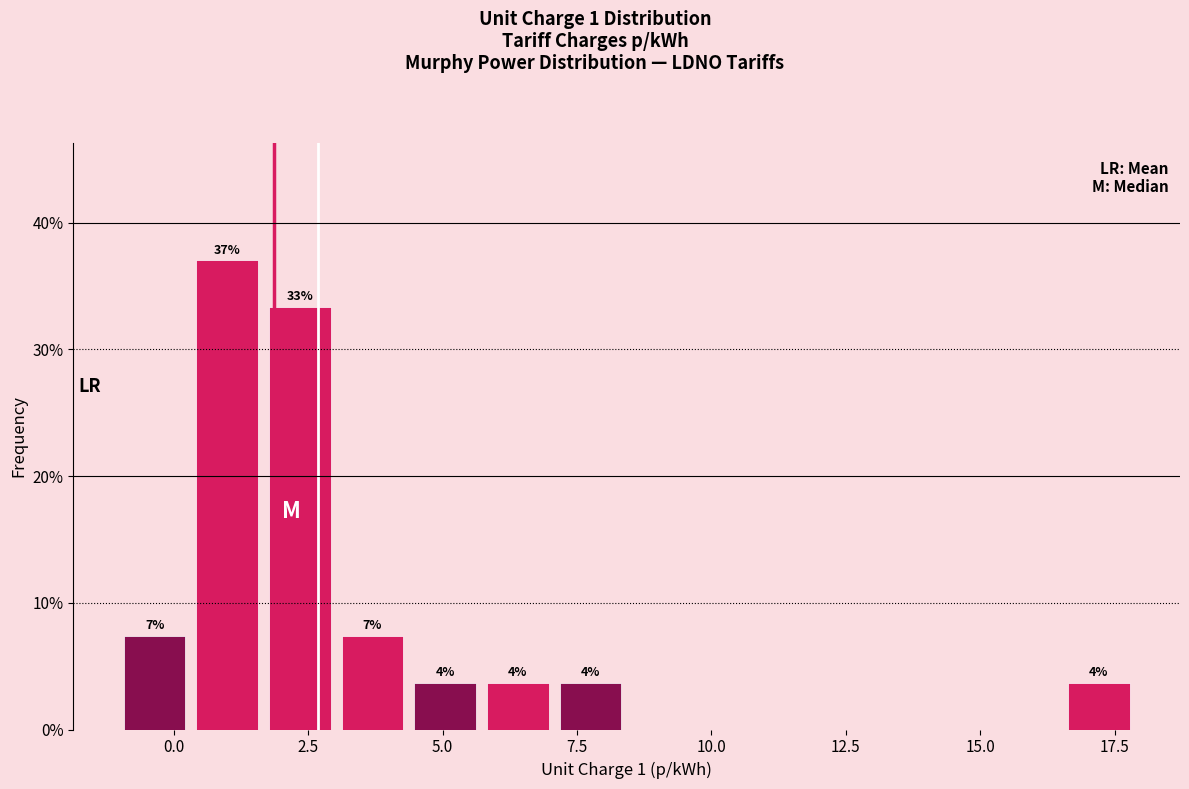

Around what value on the x-axis is the tallest bar? Give the approximate position of its centre, as read against the axis.

1.0